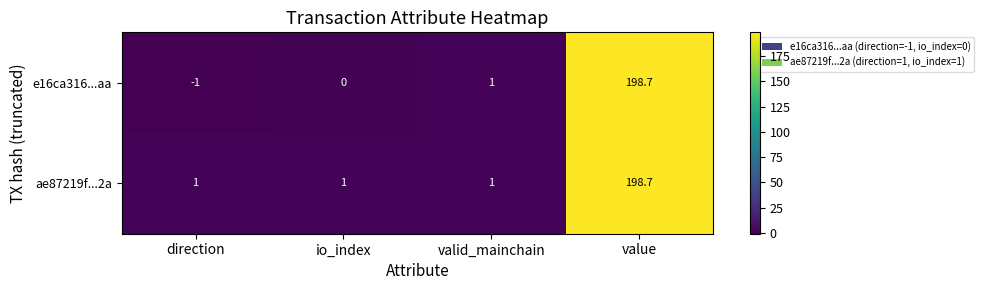

Rank the series at io_index from highest to lowest value.

ae87219f...2a, e16ca316...aa